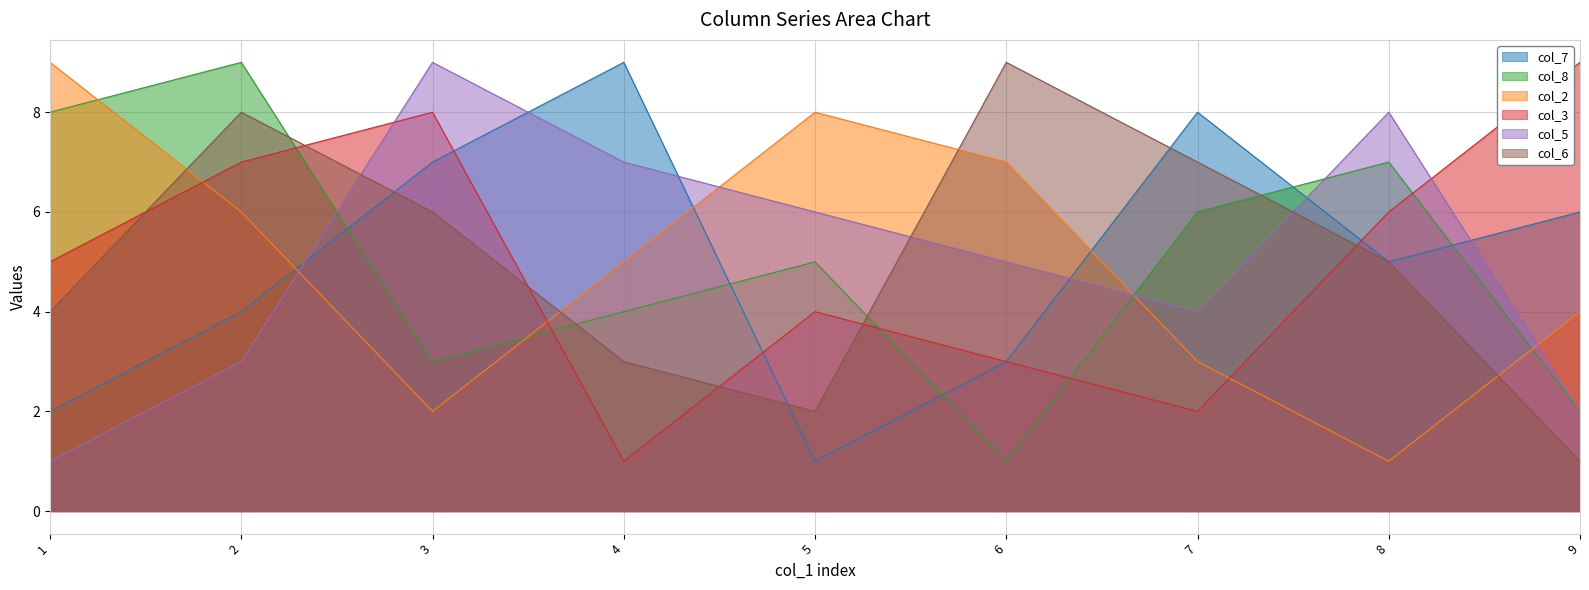

True or false: col_3 has more than 2 points higher than both neighbors.

False